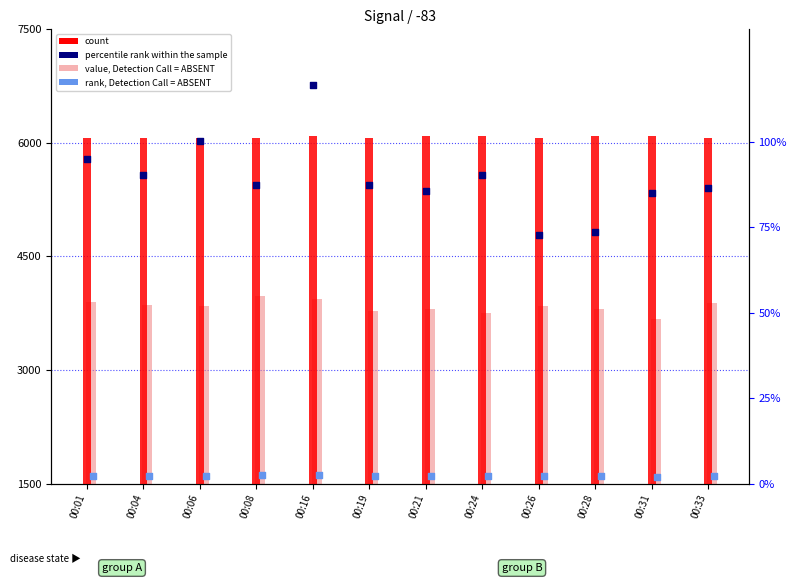

What is the total value across all series at 00:06?

17546.2